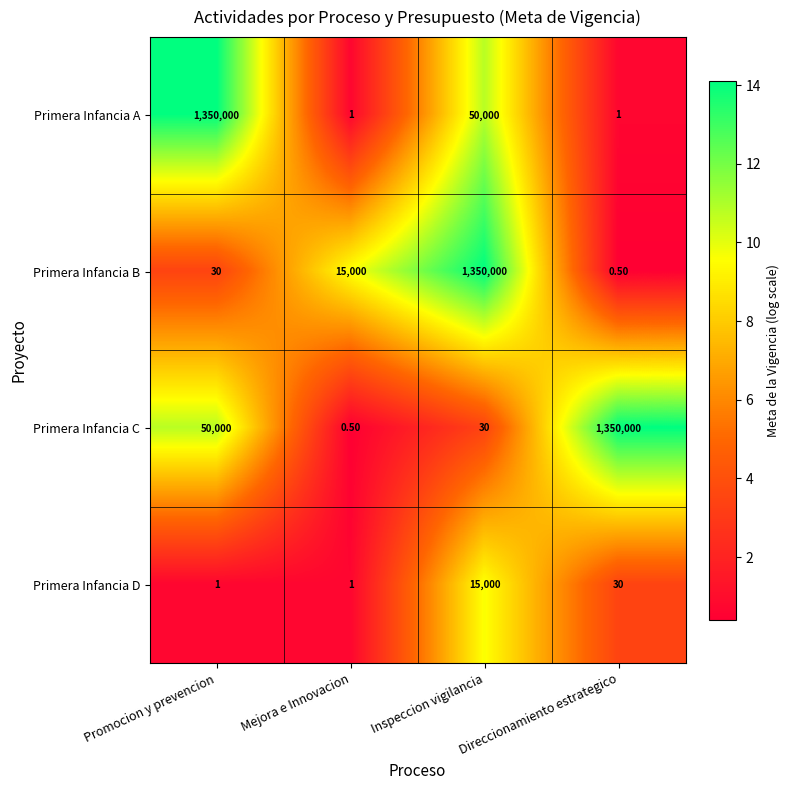

At which label does Primera Infancia A reach its peak?

Promocion y prevencion